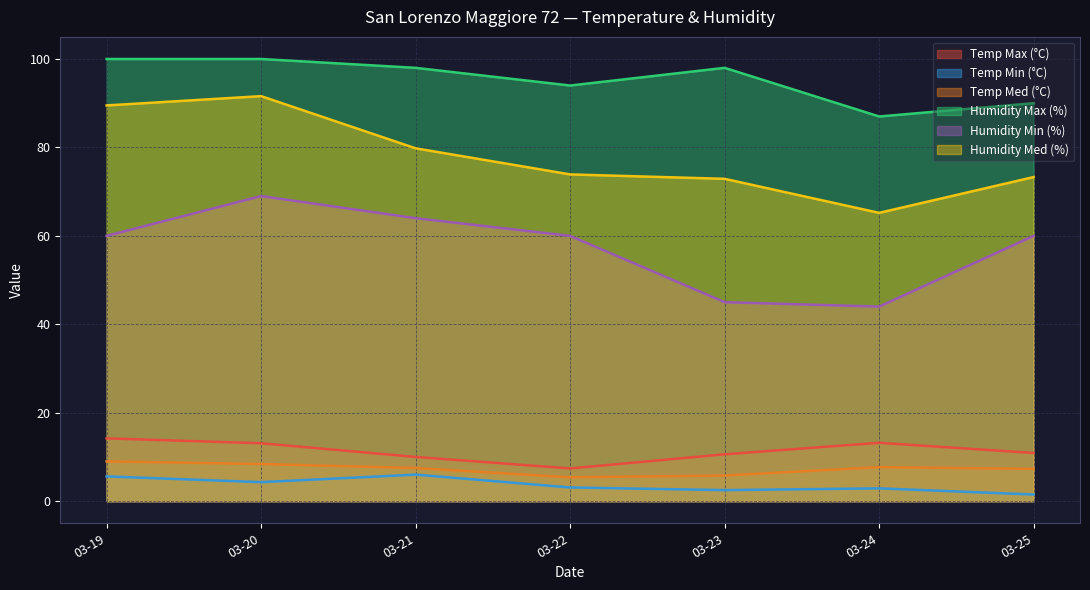

Is the value of Temp Min (°C) at 2018-03-25 greater than the value of Humidity Max (%) at 2018-03-24?

No